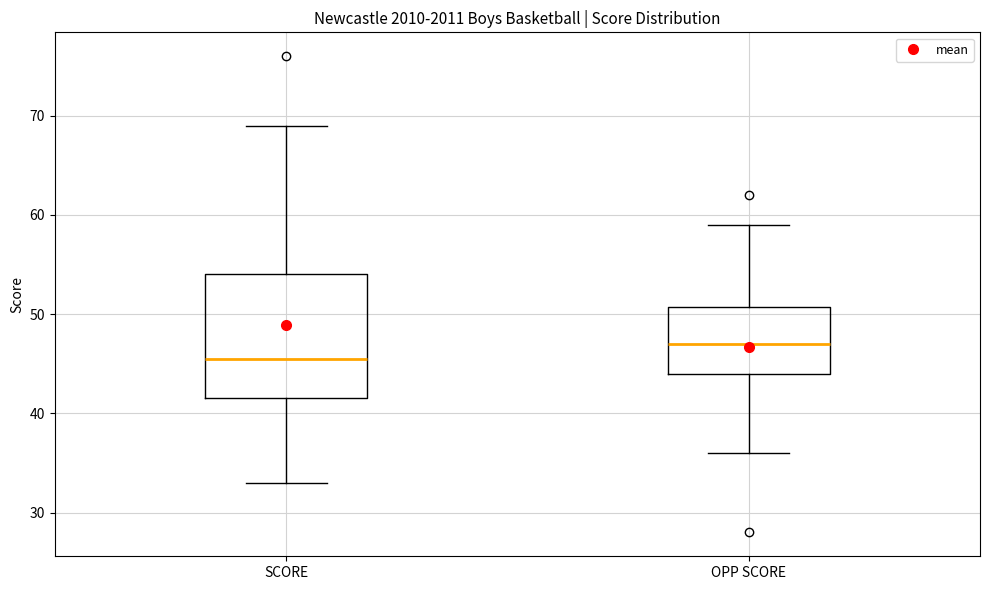

Which box's median line is the lowest?

SCORE